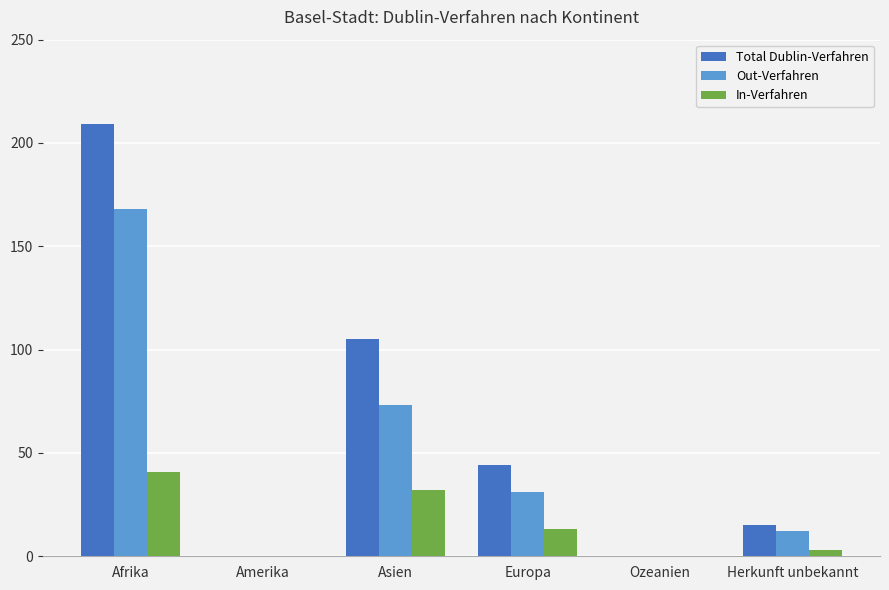

Which category has the highest value in the Out-Verfahren series?

Afrika